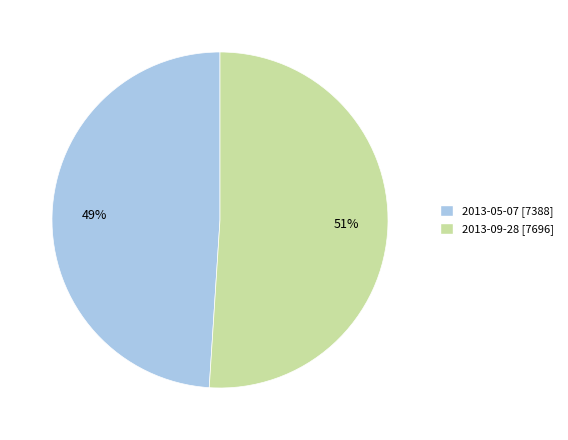

Which category has the biggest portion of the pie?

2013-09-28